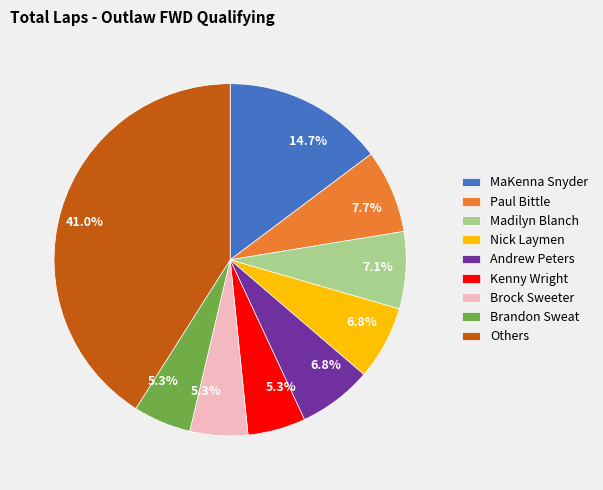

Count the number of slices in the pie.

9